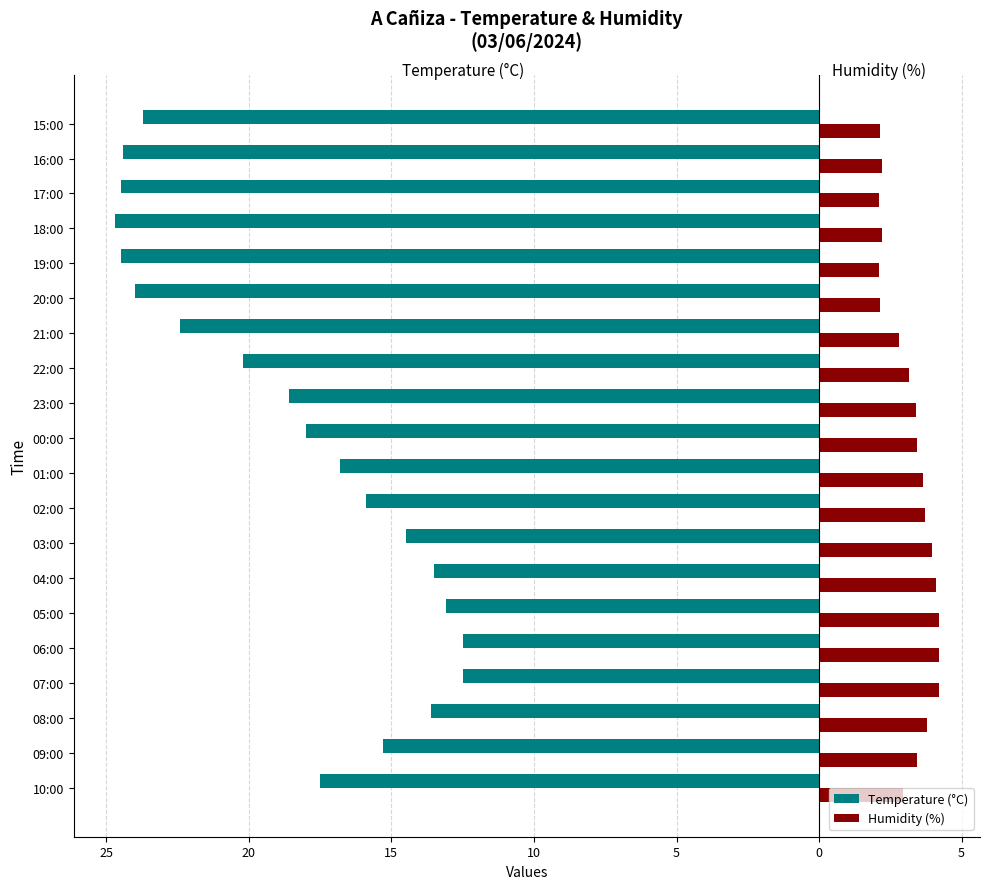

What are all the series names shown in the legend?

Temperature (°C), Humidity (%)